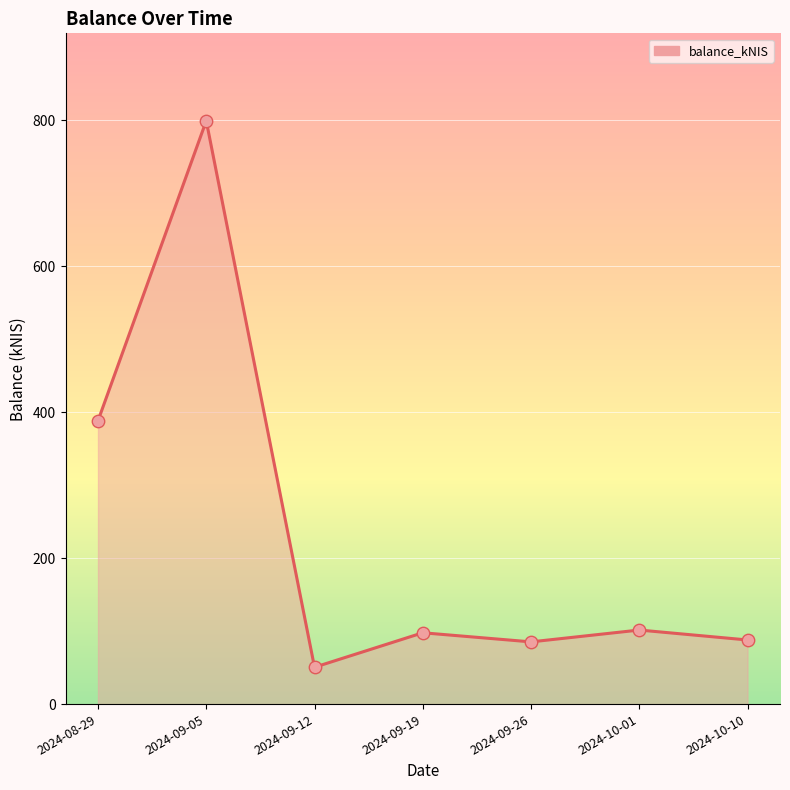

Between 2024-08-29 and 2024-09-05, which is larger?

2024-09-05